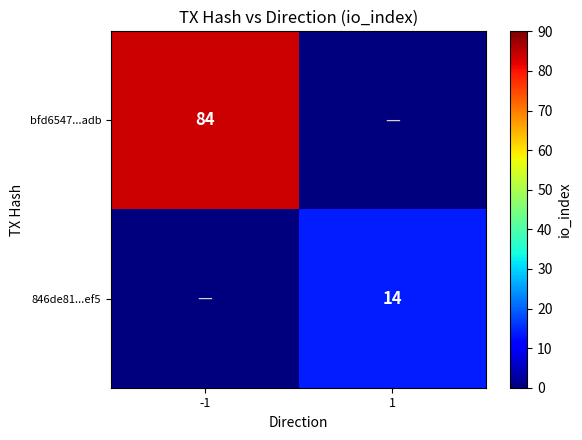

True or false: bfd6547...adb has a value of 113 at -1.

False